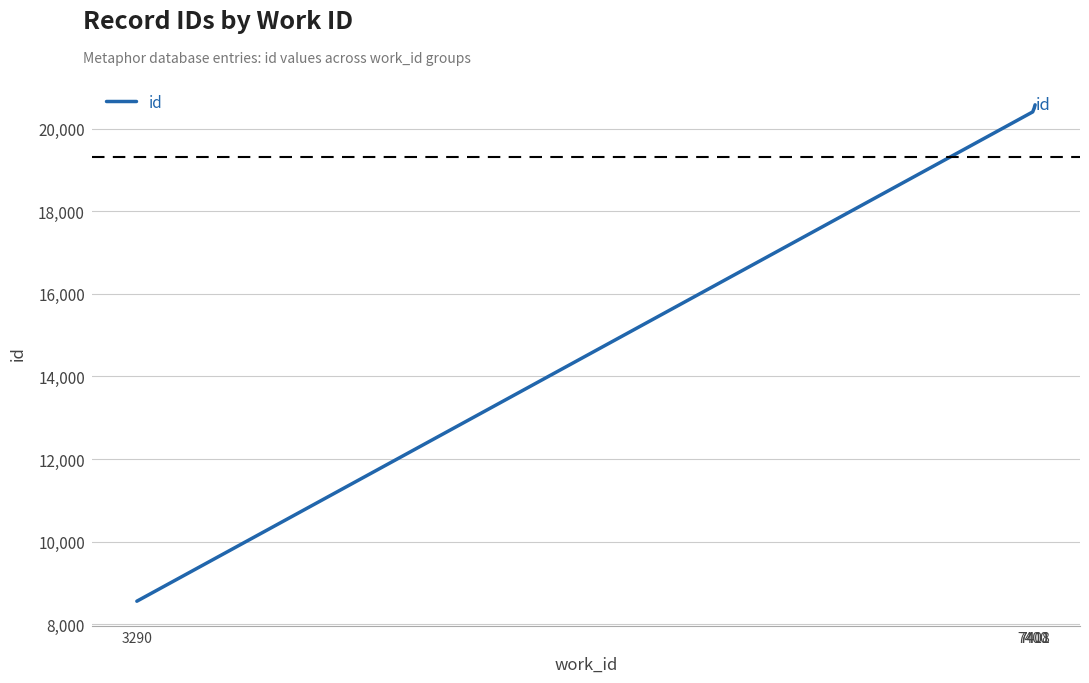

Where is the data nearest to the value 14569?

7400